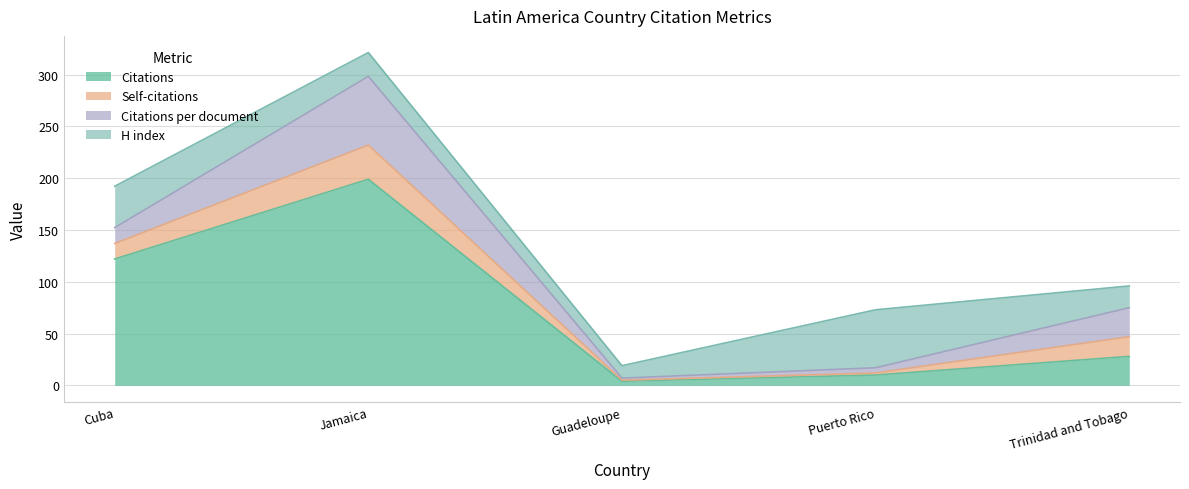

What is the sum of all Citations per document values?

116.6